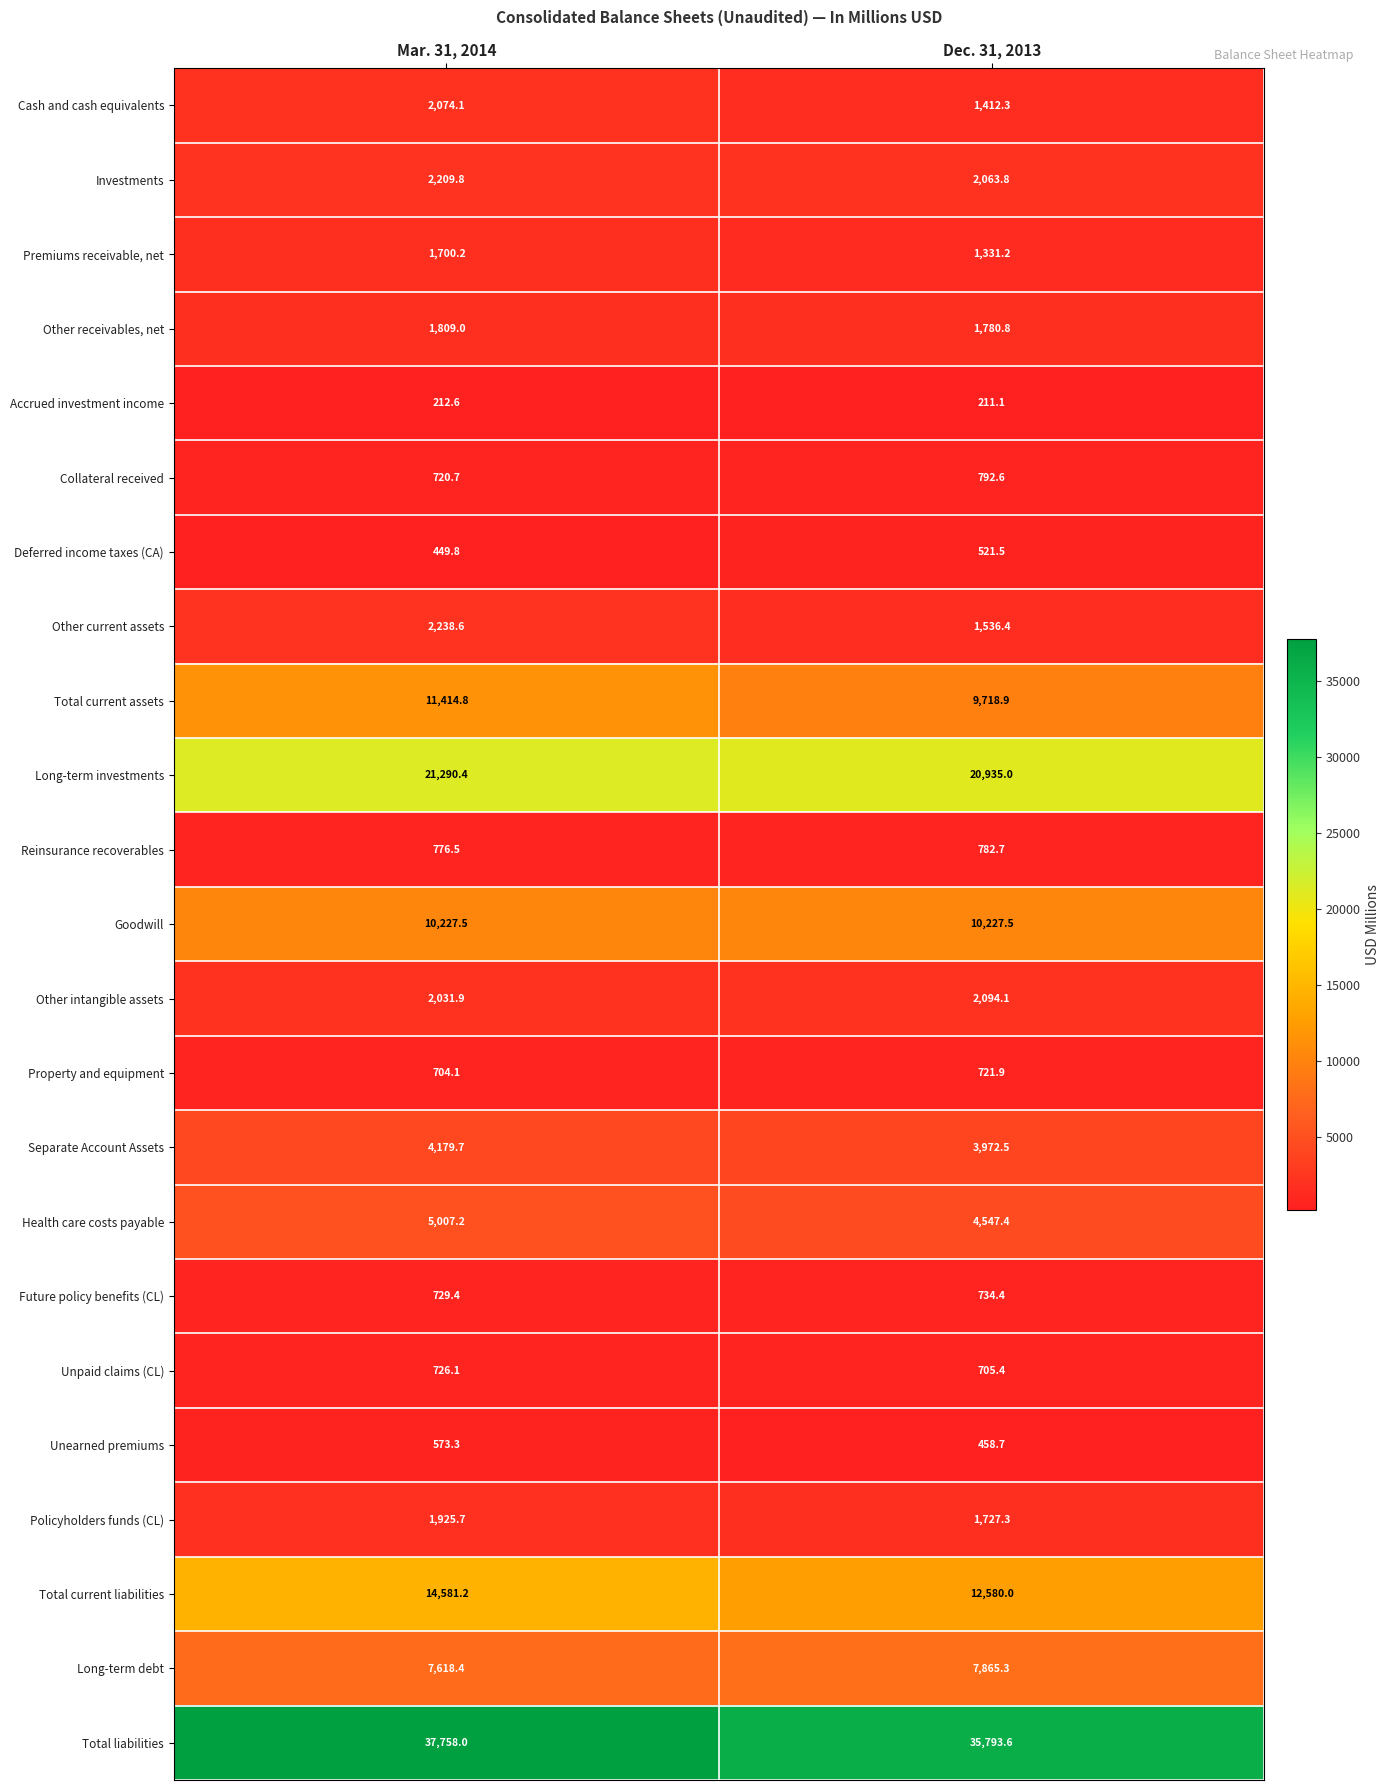

What is the sum of the Other current assets values at Mar. 31, 2014 and Dec. 31, 2013?

3775.0